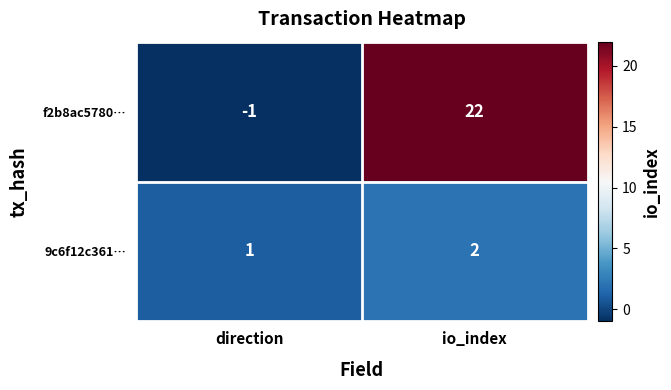

What is the difference between the f2b8ac5780… values at direction and io_index?

23